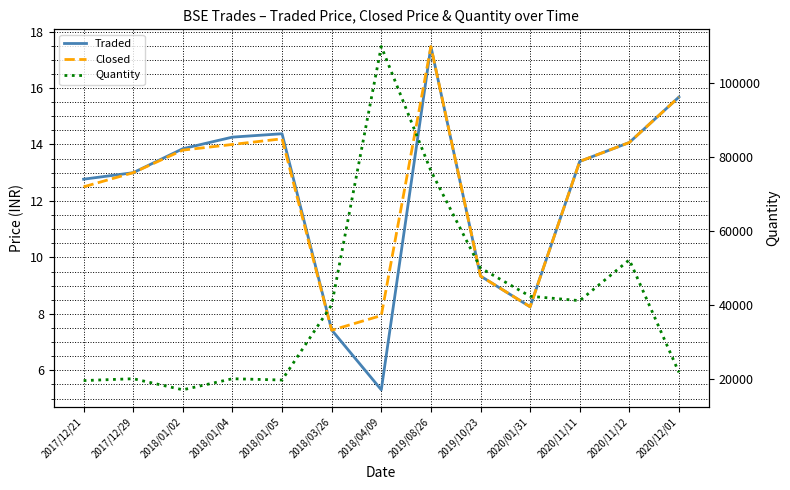

Which label corresponds to the smallest value in the chart?

2018/04/09